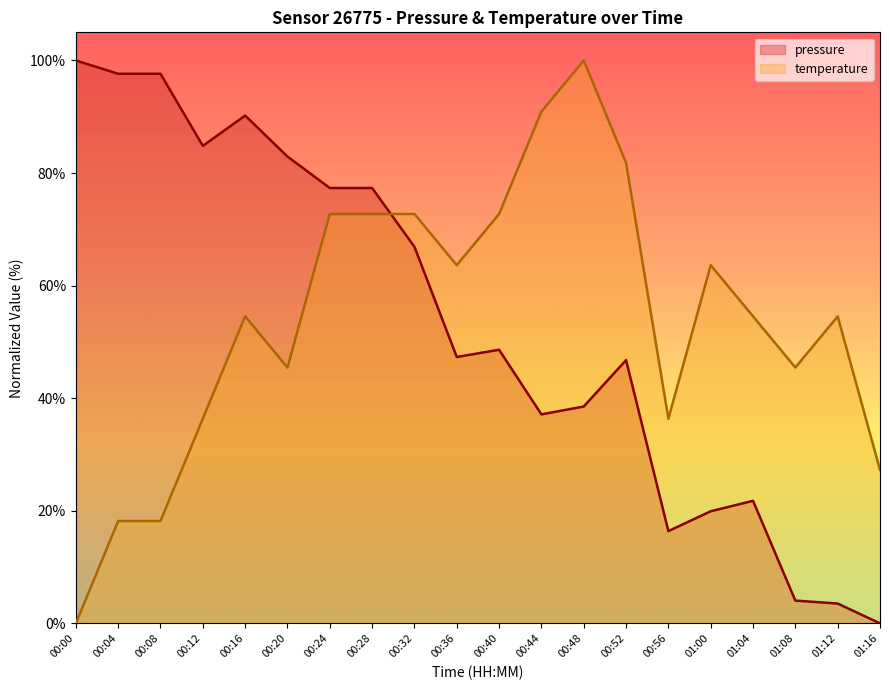

Reading left to right, what are all the values shown in this chart?

pressure: 00:00=100.0	00:04=97.6	00:08=97.6	00:12=84.8	00:16=90.2	00:20=82.9	00:24=77.3	00:28=77.3	00:32=66.9	00:36=47.3	00:40=48.6	00:44=37.1	00:48=38.5	00:52=46.8	00:56=16.4	01:00=19.9	01:04=21.8	01:08=4.0	01:12=3.5	01:16=0.0
temperature: 00:00=0.0	00:04=18.2	00:08=18.2	00:12=36.4	00:16=54.5	00:20=45.5	00:24=72.7	00:28=72.7	00:32=72.7	00:36=63.6	00:40=72.7	00:44=90.9	00:48=100.0	00:52=81.8	00:56=36.4	01:00=63.6	01:04=54.5	01:08=45.5	01:12=54.5	01:16=27.3